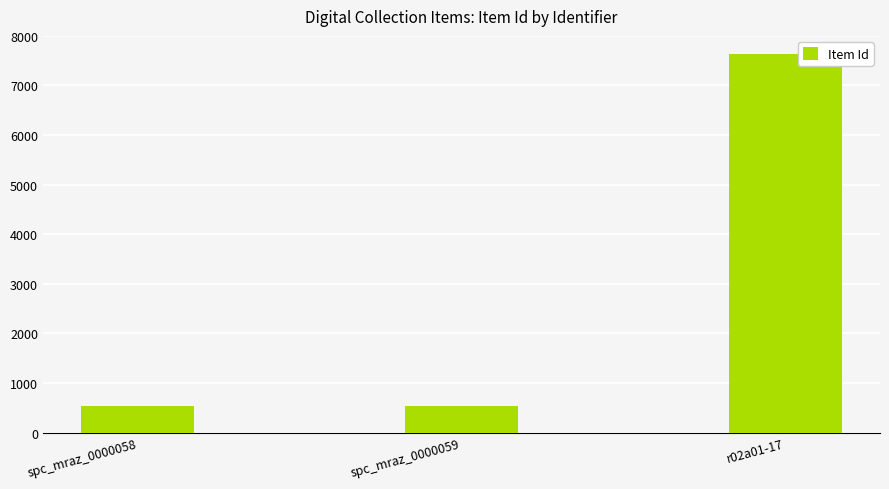

What is the change in value from spc_mraz_0000058 to r02a01-17?

+7084